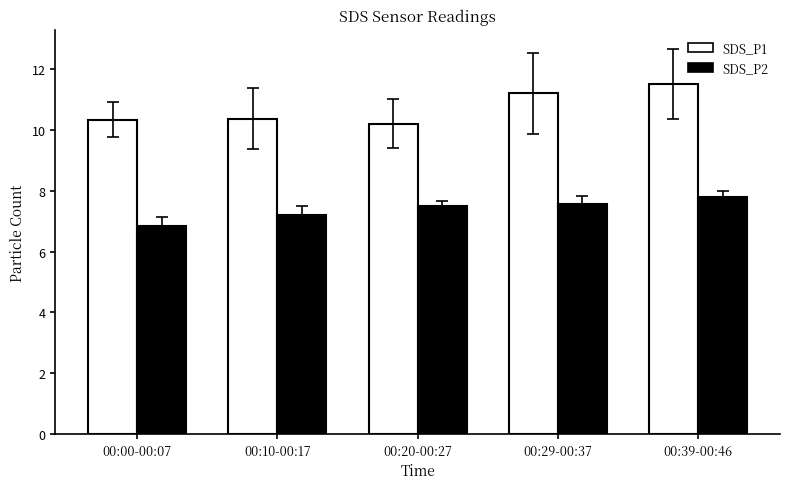

Is the value of SDS_P2 at 00:10-00:17 greater than the value of SDS_P1 at 00:00-00:07?

No